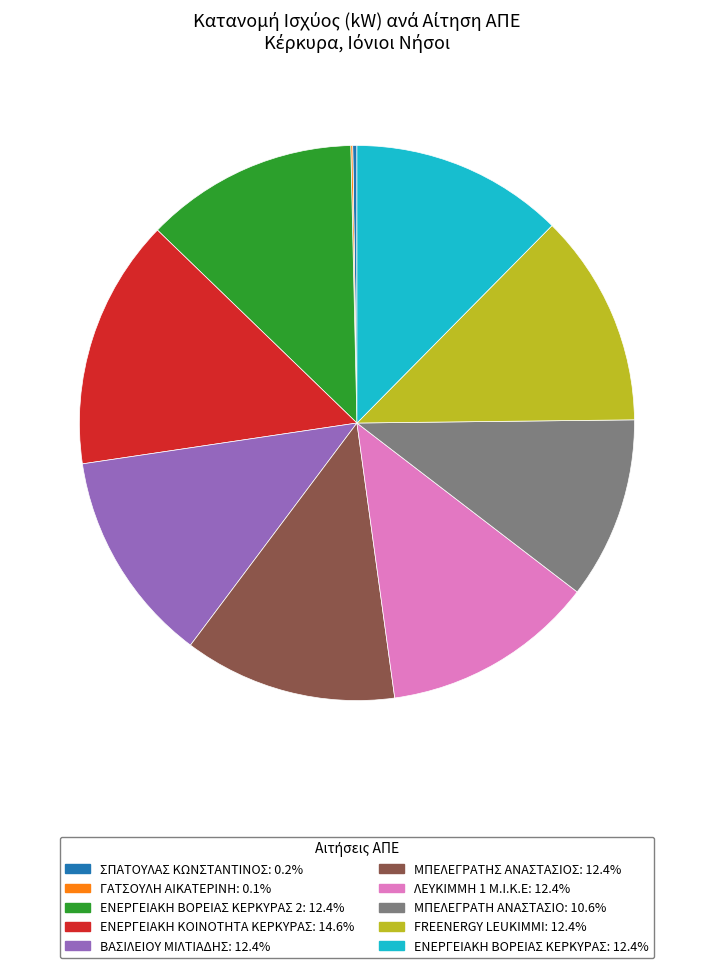

Is the sum of ΕΝΕΡΓΕΙΑΚΗ ΚΟΙΝΟΤΗΤΑ ΚΕΡΚΥΡΑΣ: 14.6% and ΜΠΕΛΕΓΡΑΤΗ ΑΝΑΣΤΑΣΙΟ: 10.6% greater than half?

No